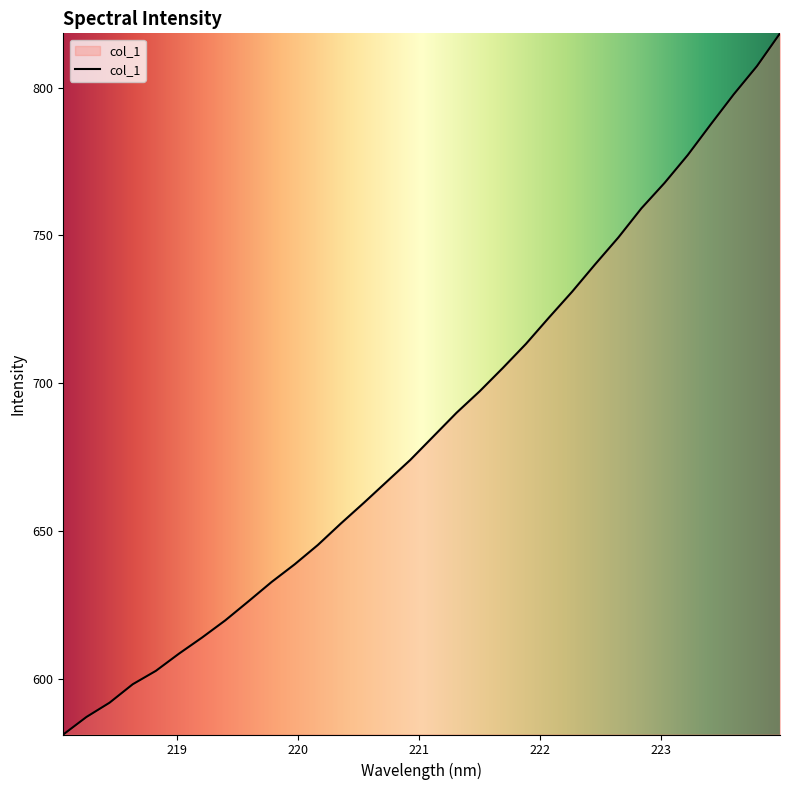

What is the greatest value displayed?

818.3